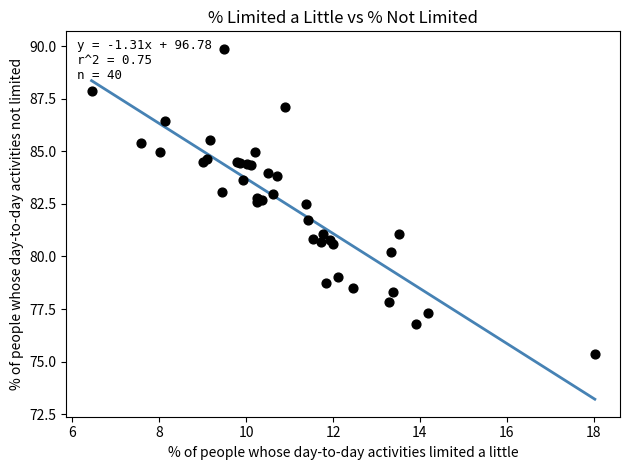

What Y value in the scatter plot is closest to 82?

81.7